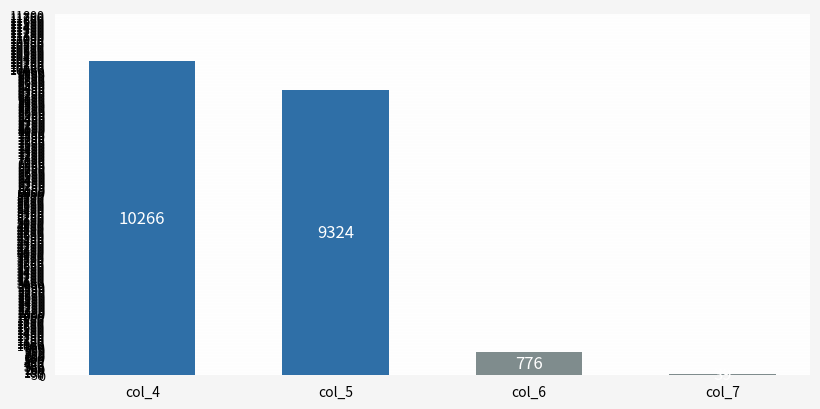

What is the change in value from col_4 to col_7?

-10227